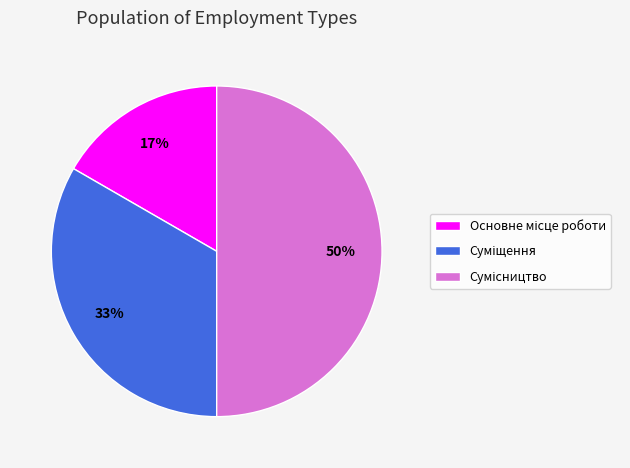

To the nearest percent, what is the average slice percentage?

33%